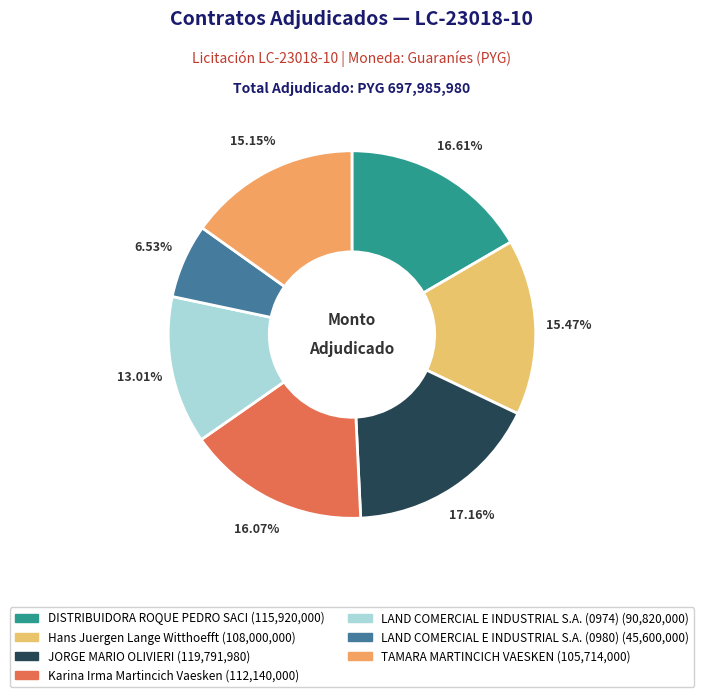

How many slices are in this pie chart?

7